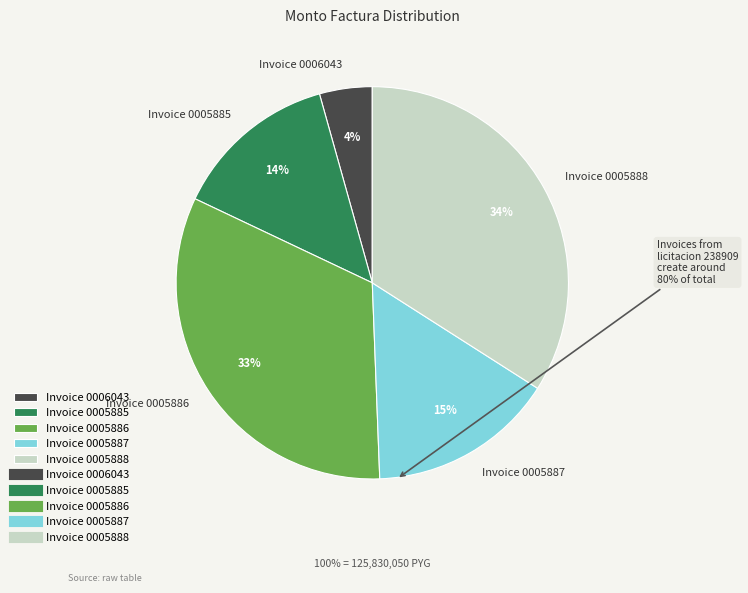

What percentage is the Invoice 0006043 slice, to the nearest percent?

4%